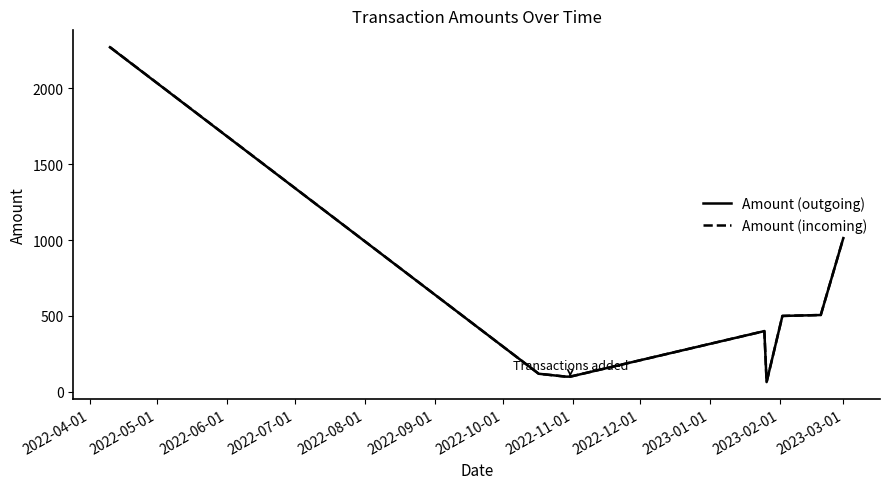

Which series has the widest spread of values?

Amount (incoming)